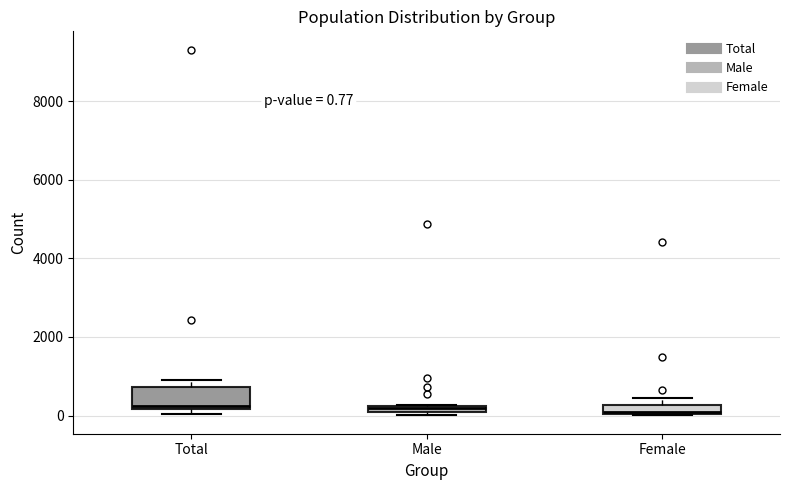

Comparing the boxes themselves (not the whiskers), which one is the tallest?

Total